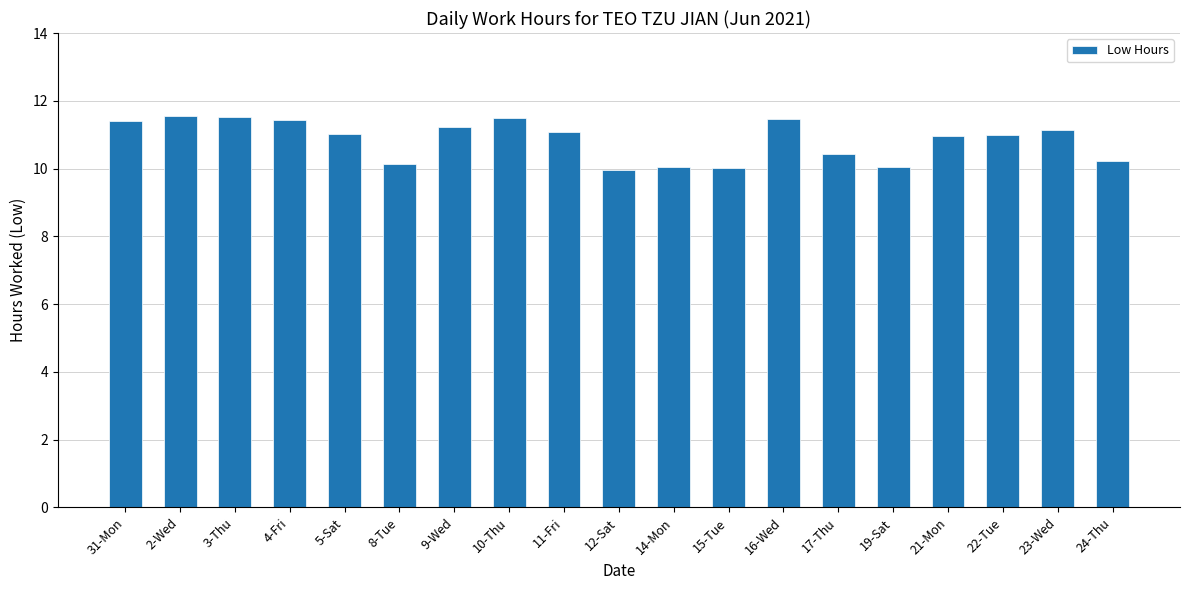

What is the greatest value displayed?

11.6